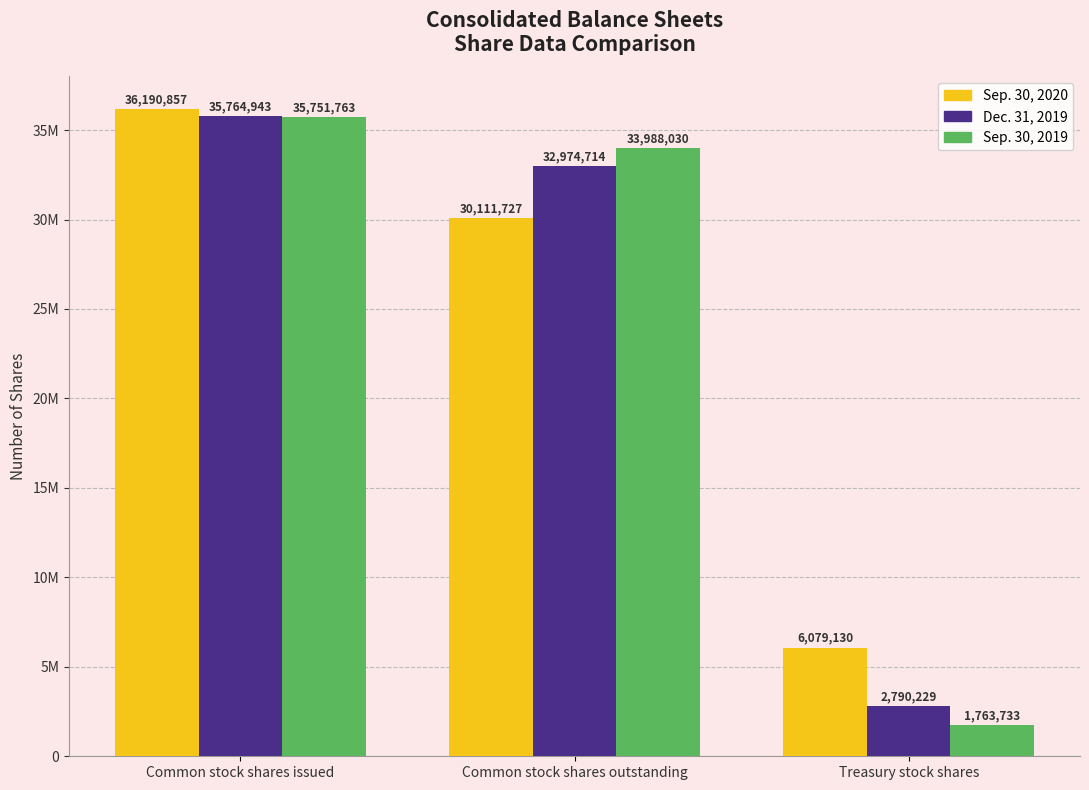

What is the minimum value for Dec. 31, 2019?

2790229